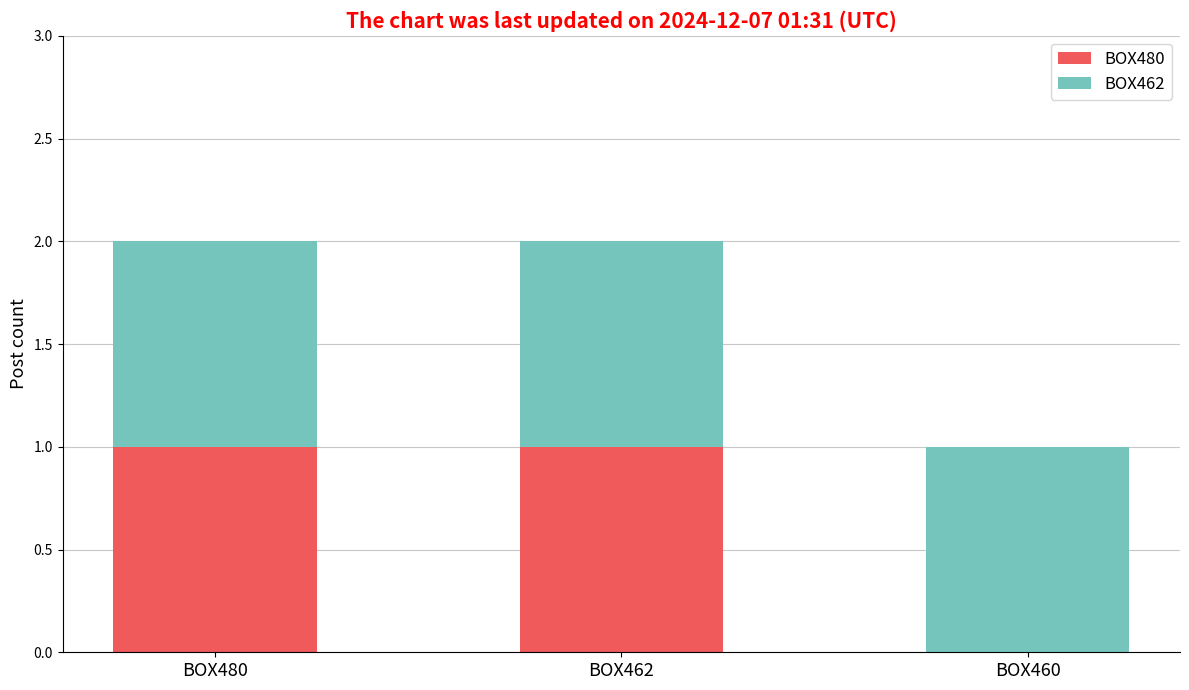

The value of BOX480 at BOX460 is 0. True or false?

True